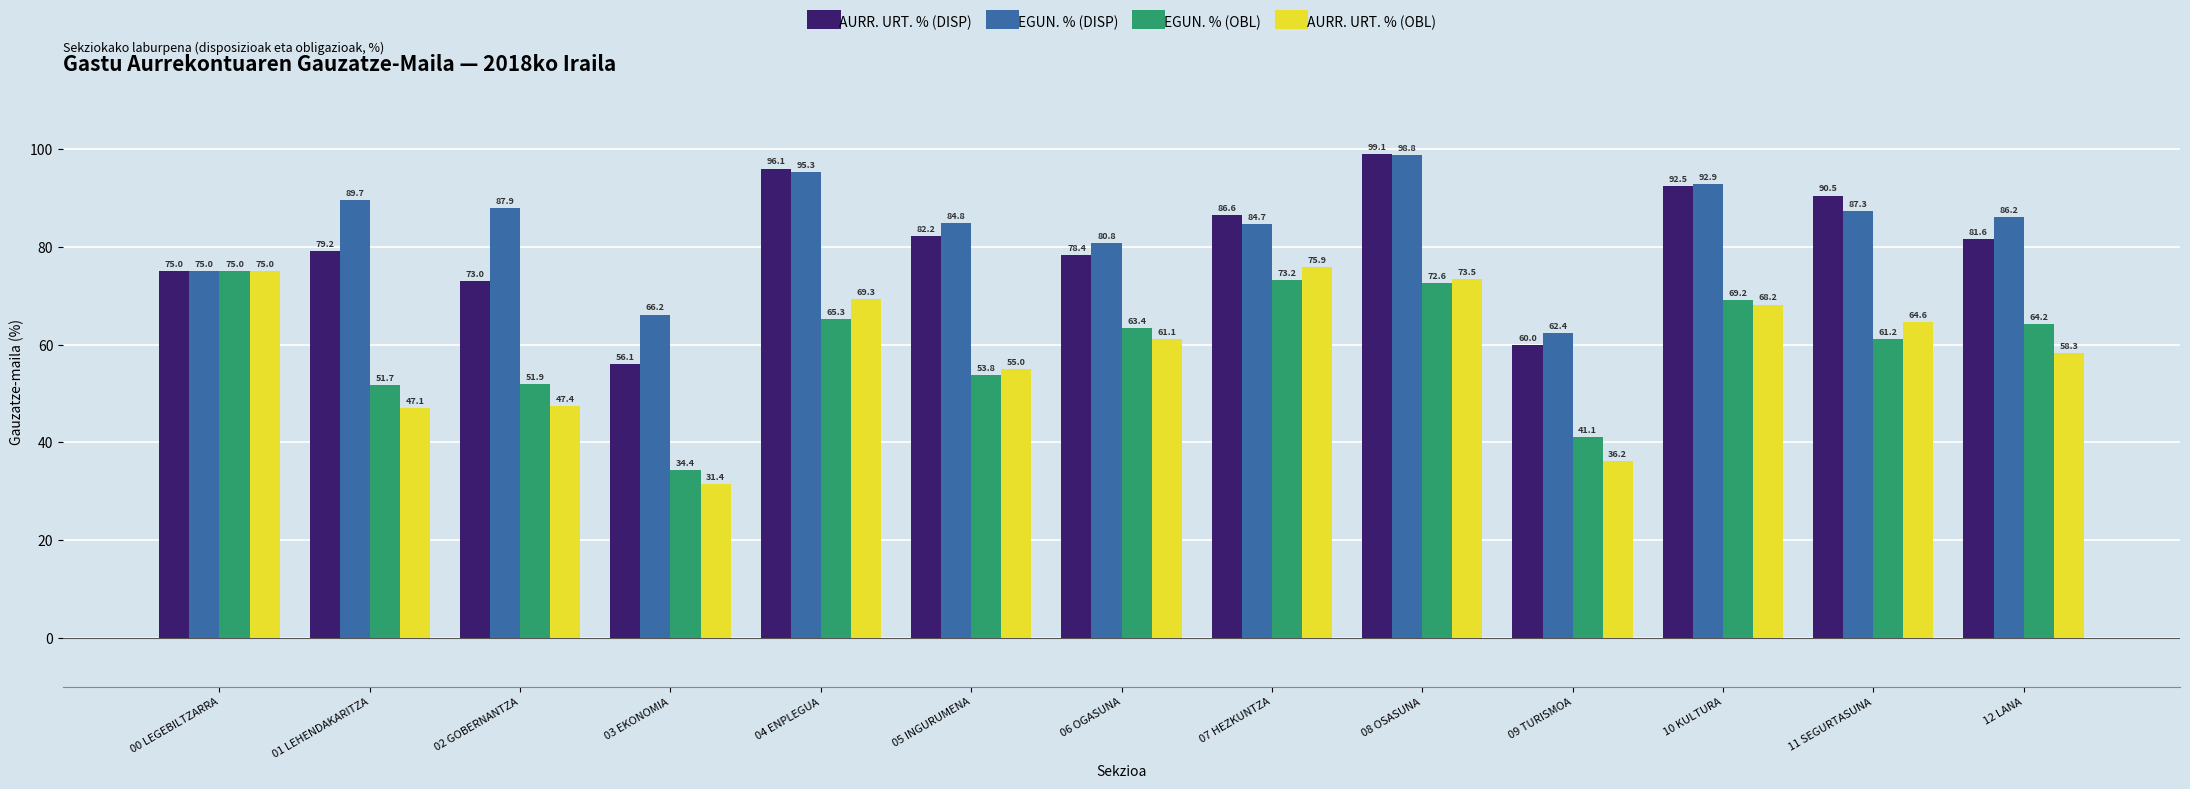

The EGUN. % (OBL) series shows 101.6 at 08 OSASUNA. True or false?

False